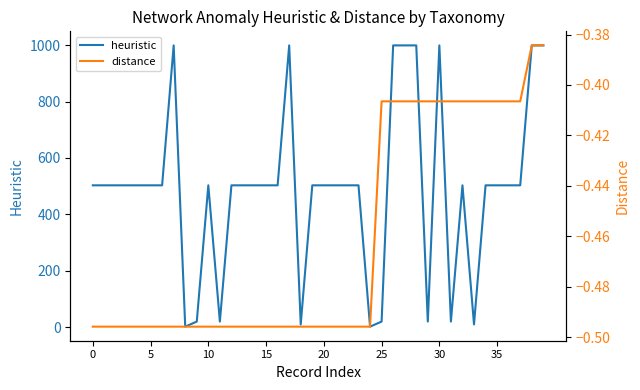

What is the label of the 1st point from the right?

39